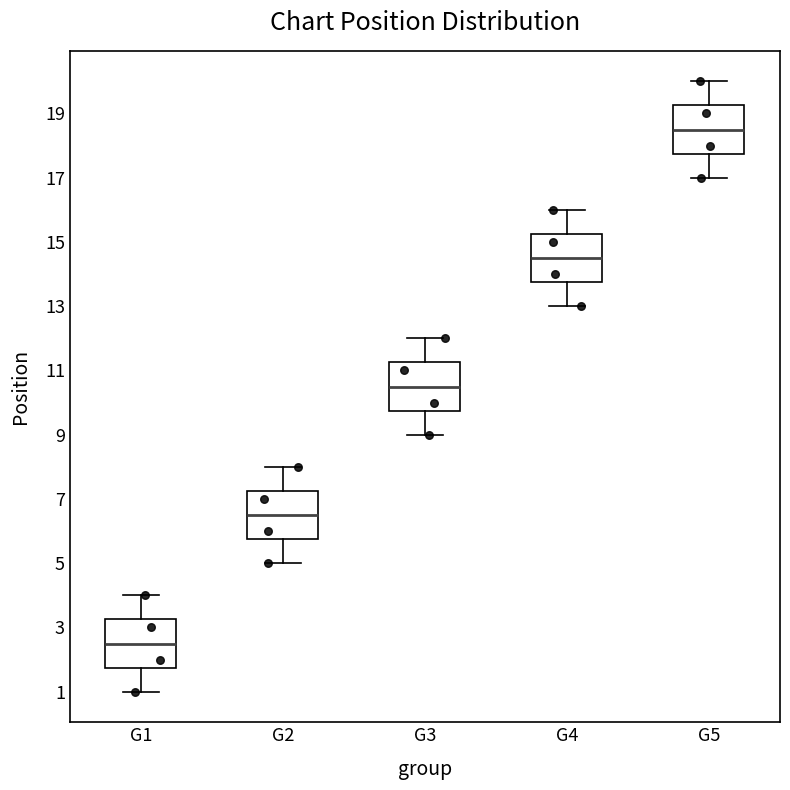

Reading left to right, read every box against the y-axis: the position of its median line, the range the box covers, and the ends of its whiskers. The values are not printed on the chart, so give them approximately, as read against the axis.

G1: median 2.6, box 1.8 to 3.2, whiskers 1.0 to 4.0
G2: median 6.6, box 5.8 to 7.2, whiskers 5.0 to 8.0
G3: median 10.6, box 9.8 to 11.2, whiskers 9.0 to 12.0
G4: median 14.6, box 13.8 to 15.2, whiskers 13.0 to 16.0
G5: median 18.6, box 17.8 to 19.2, whiskers 17.0 to 20.0